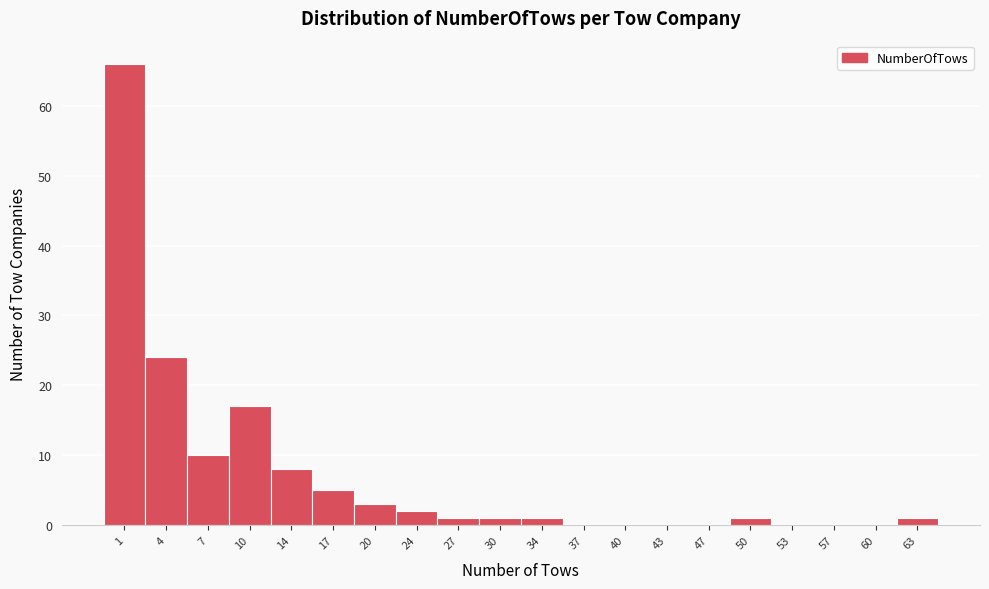

Reading right to left, transcribe all the data shown in this chart.

63=1	60=0	57=0	53=0	50=1	47=0	43=0	40=0	37=0	34=1	30=1	27=1	24=2	20=3	17=5	14=8	10=17	7=10	4=24	1=66